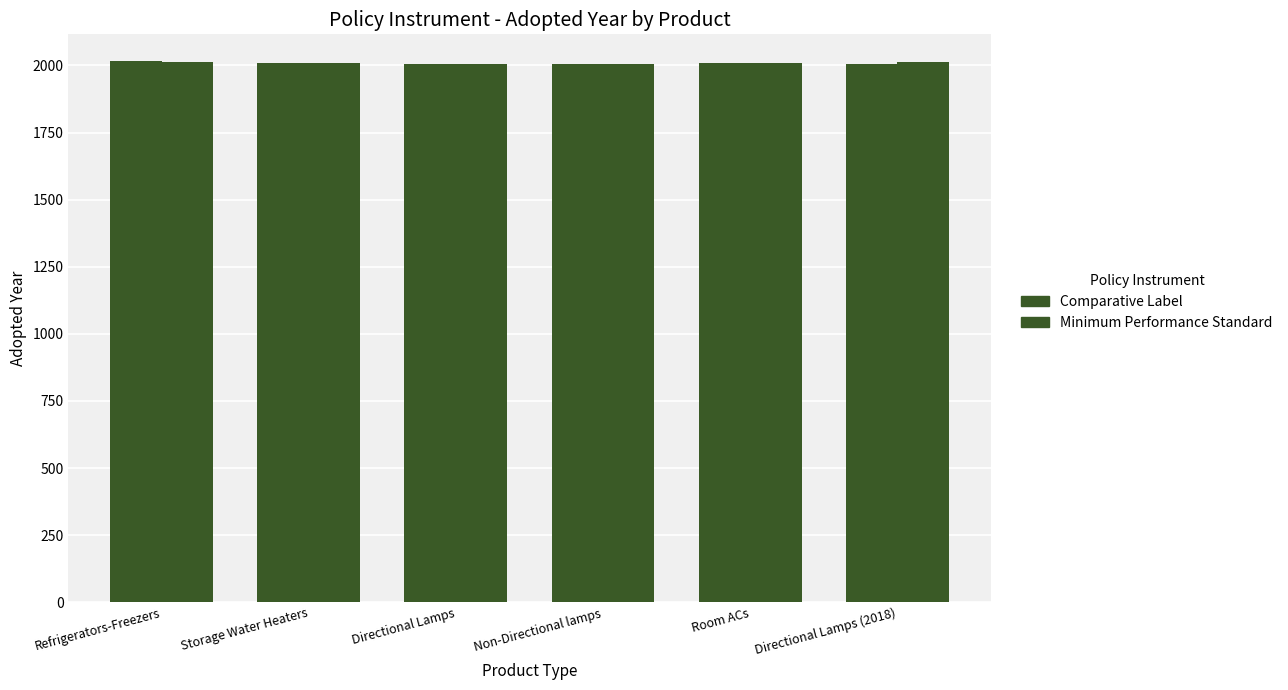

Where does the Minimum Performance Standard series first go above 2009?

Refrigerators-Freezers